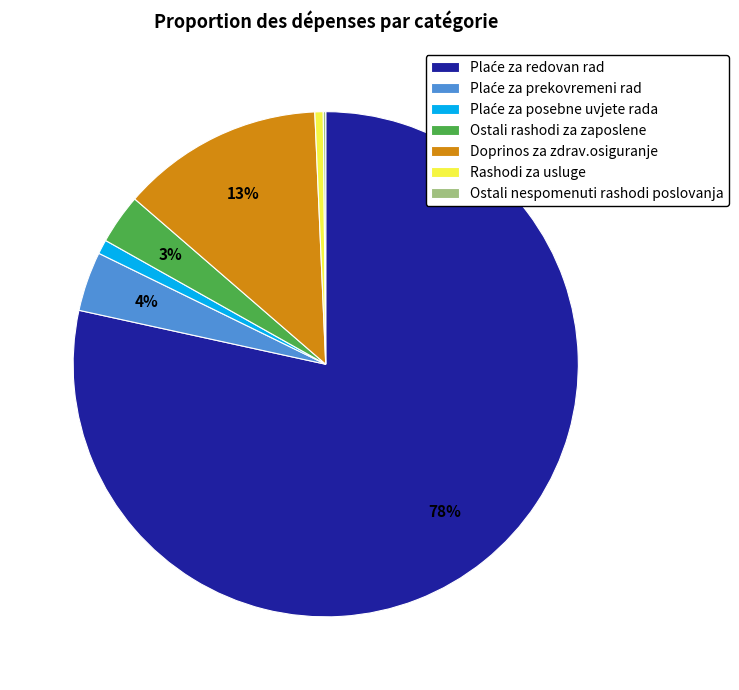

To the nearest percent, what is the difference between the largest and smallest slice percentages?

78%